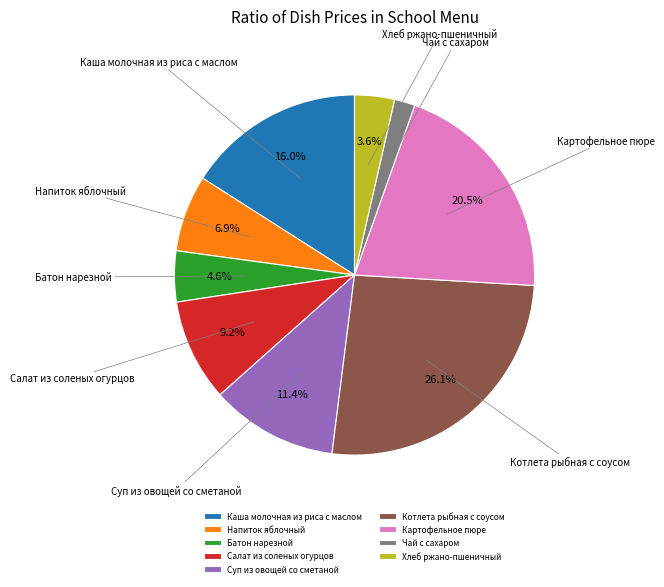

True or false: Котлета рыбная с соусом accounts for 17% of the total.

False